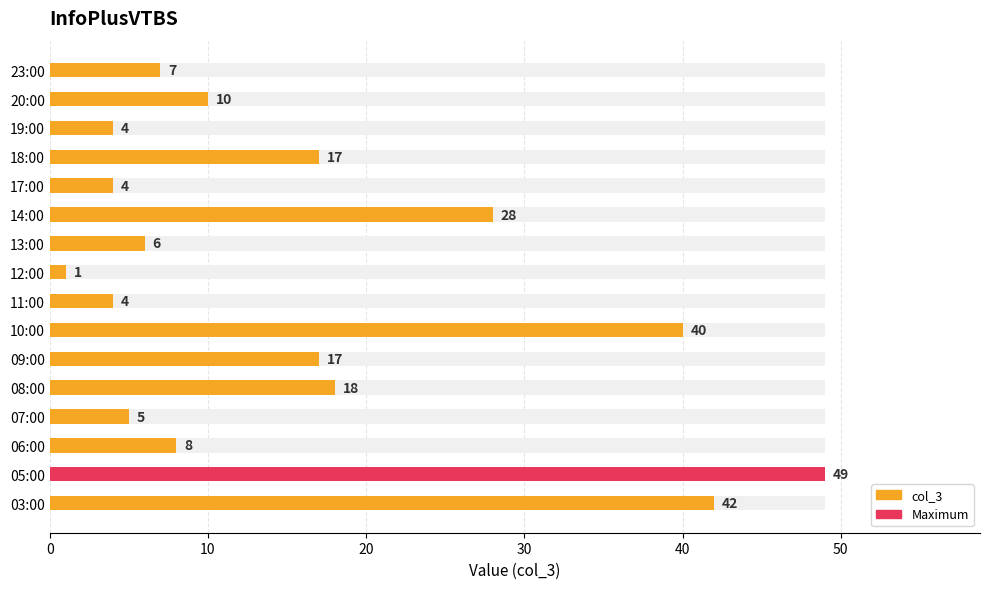

What is the value of the 5th bar from the left?

18